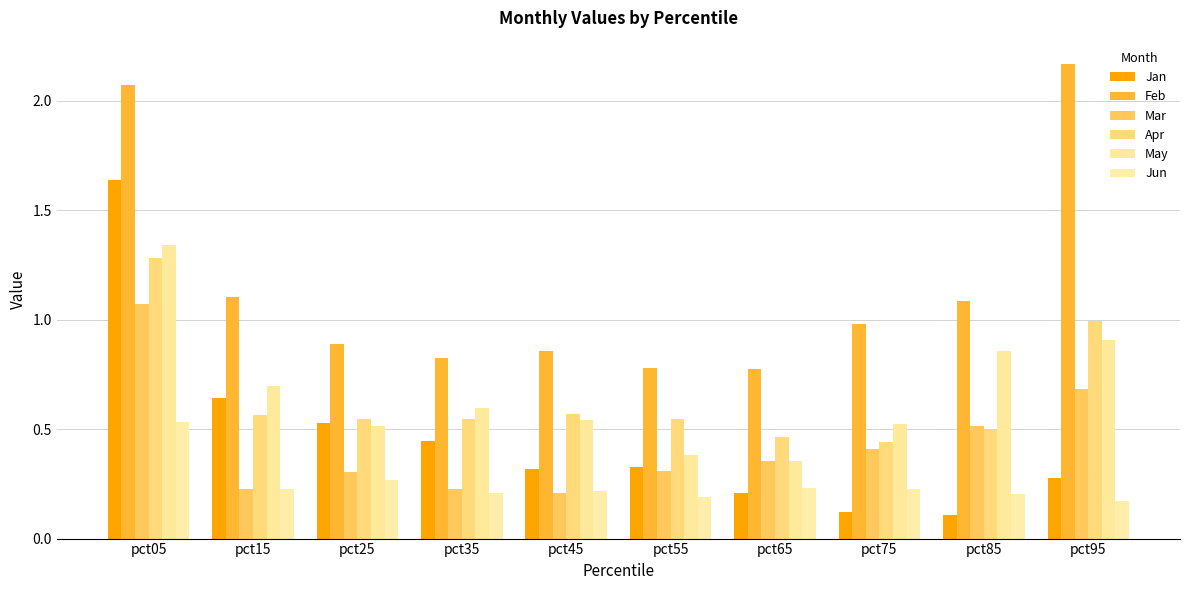

Which series has the largest total across all categories?

Feb